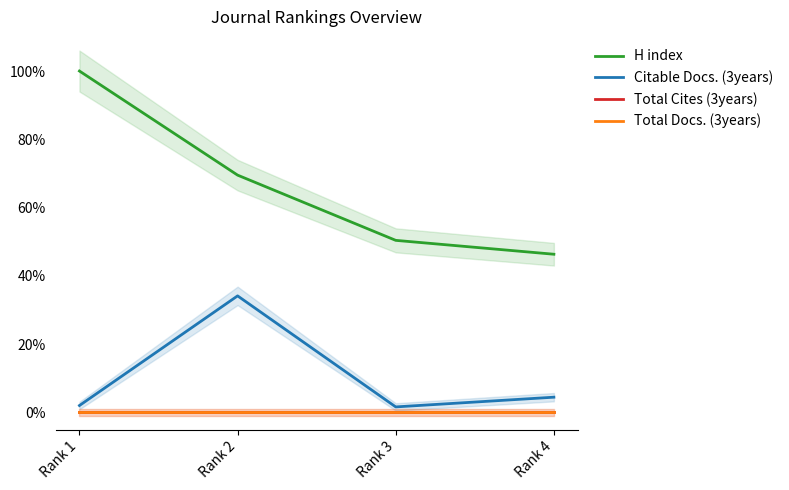

At how many categories does at least one series exceed 60?

2